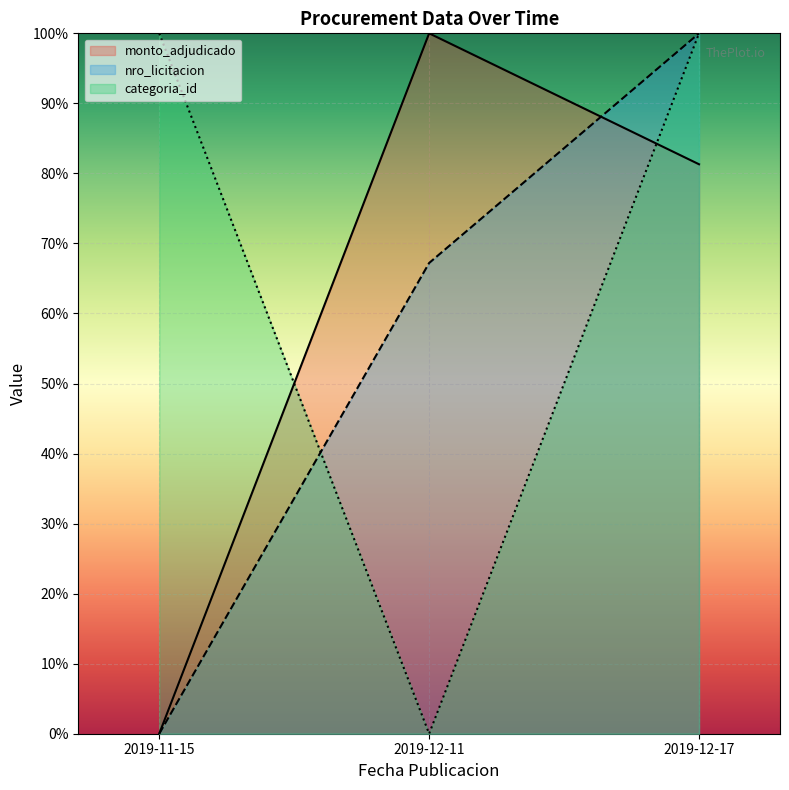

True or false: nro_licitacion has a value of 0.5 at 2019-11-15.

False